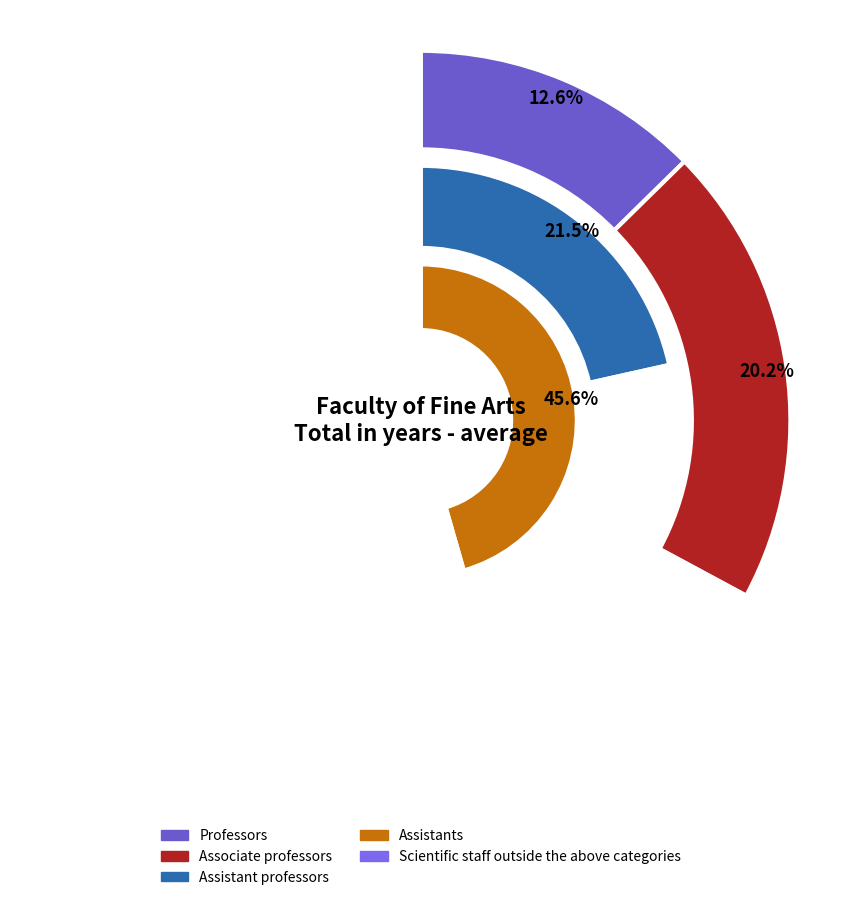

Does Assistant professors represent more than half of the total?

No